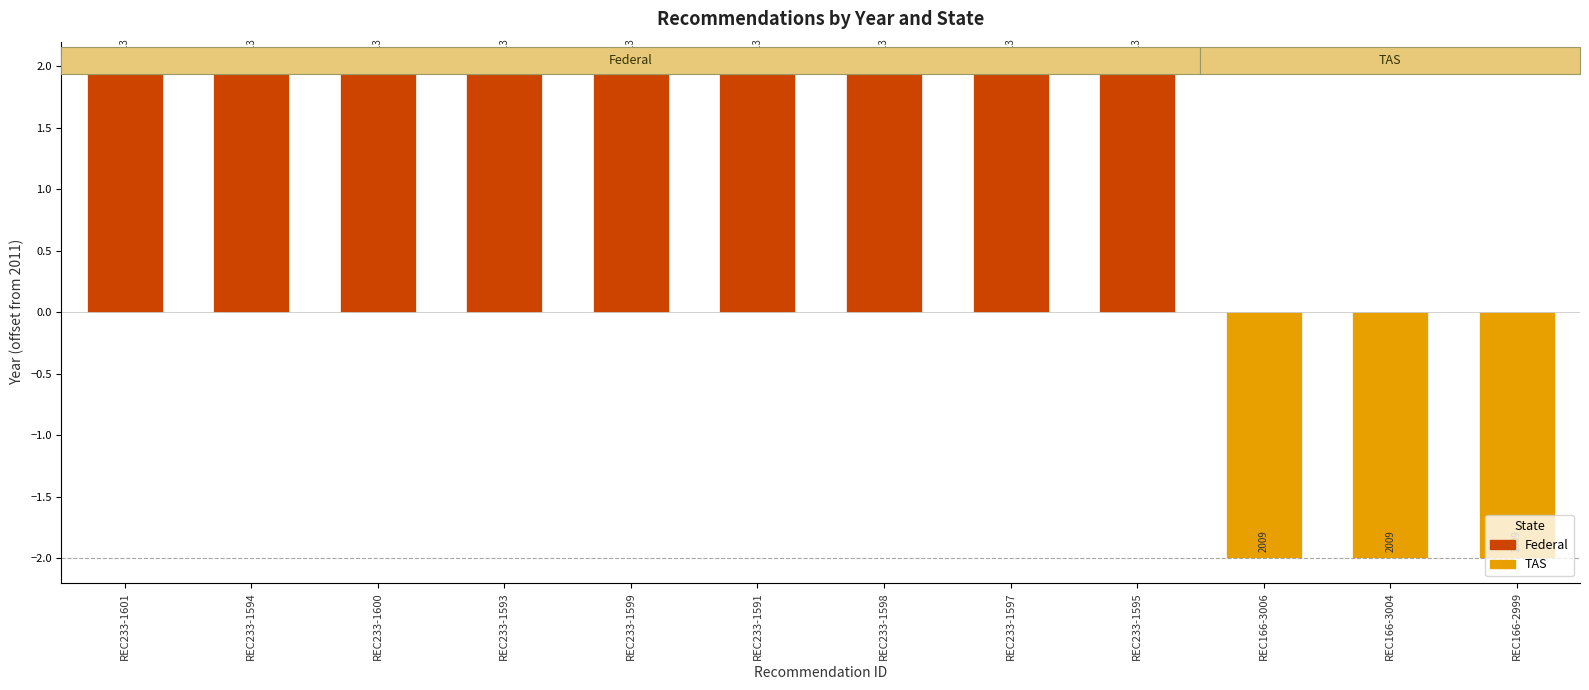

How many bars are there in total?

12